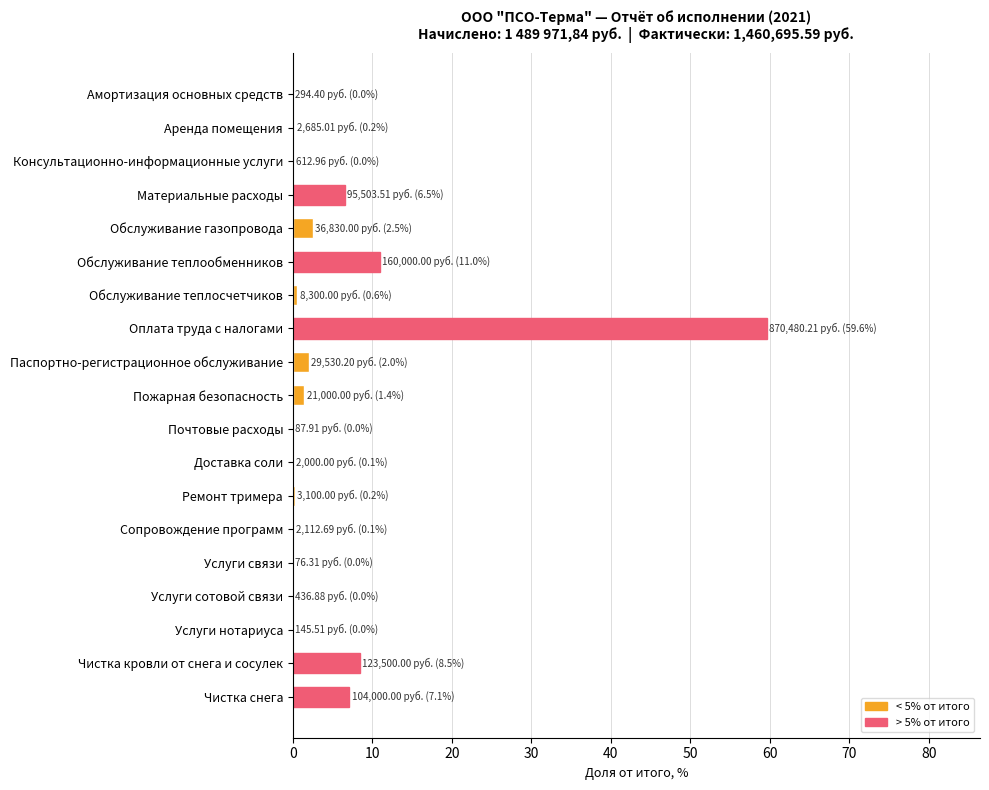

What is the greatest value displayed?

59.6